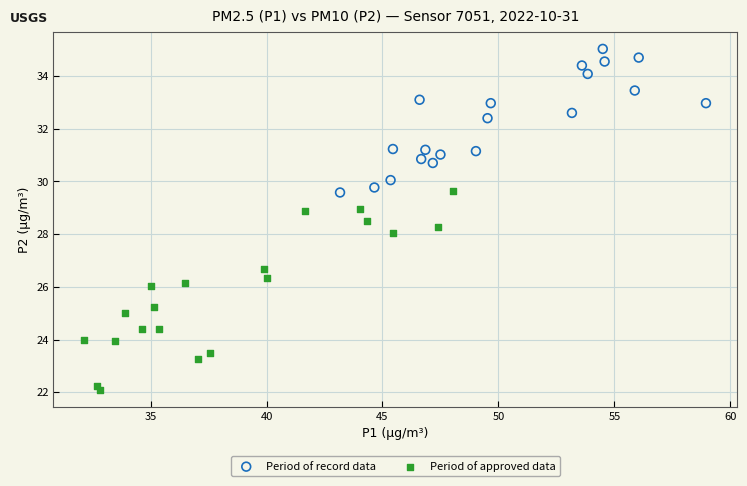

Which series contains the lowest Y value?

Period of approved data